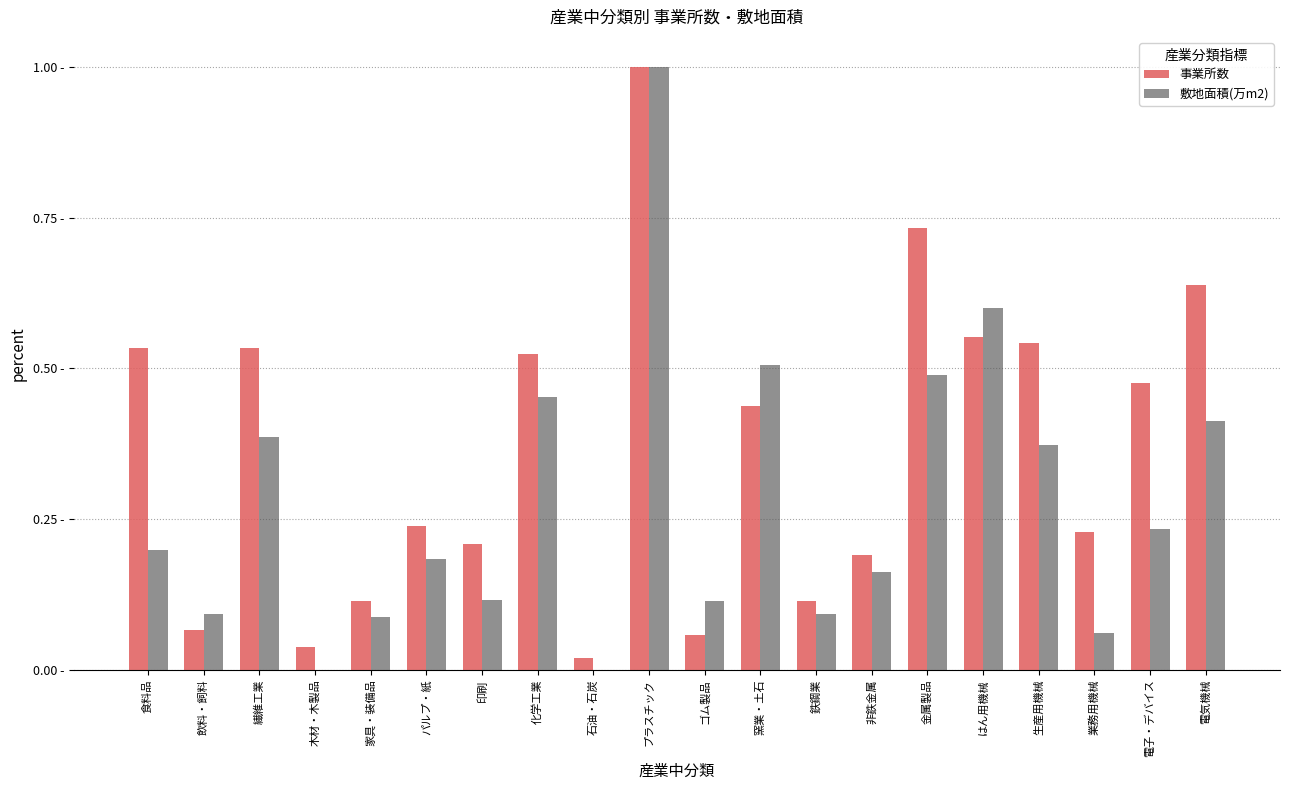

What are all the series names shown in the legend?

事業所数, 敷地面積(万m2)